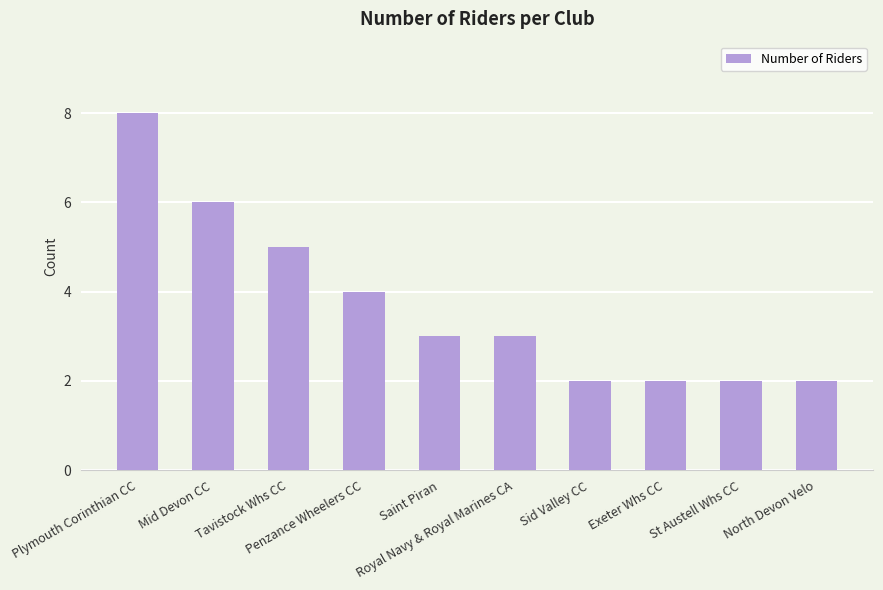

What is the greatest value displayed?

8